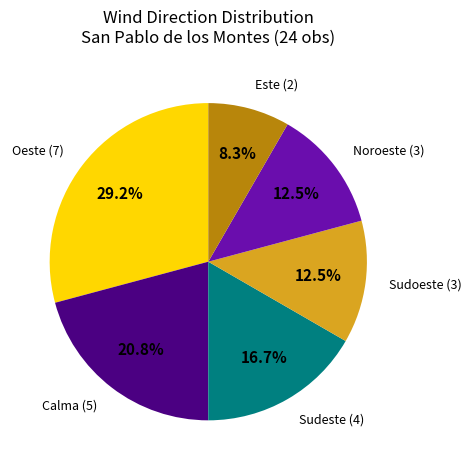

What is the smallest slice in the pie chart?

Este